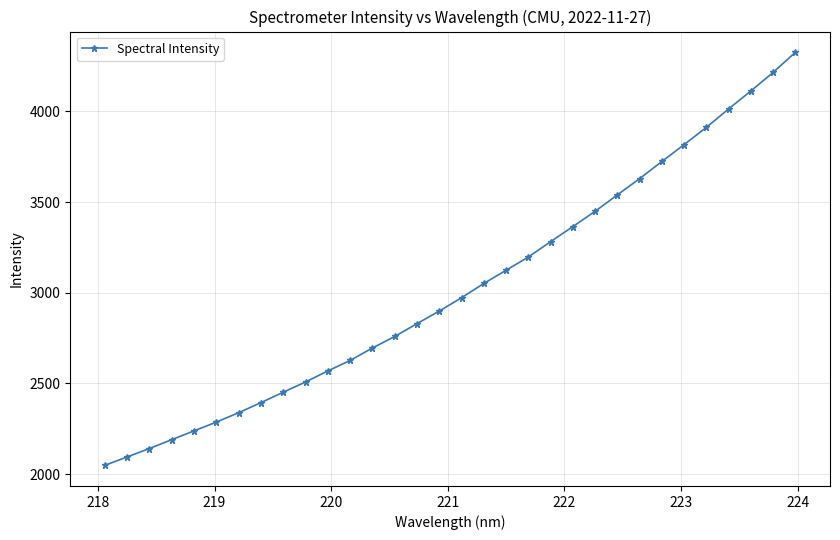

True or false: there are more than 2 points higher than both neighbors.

False